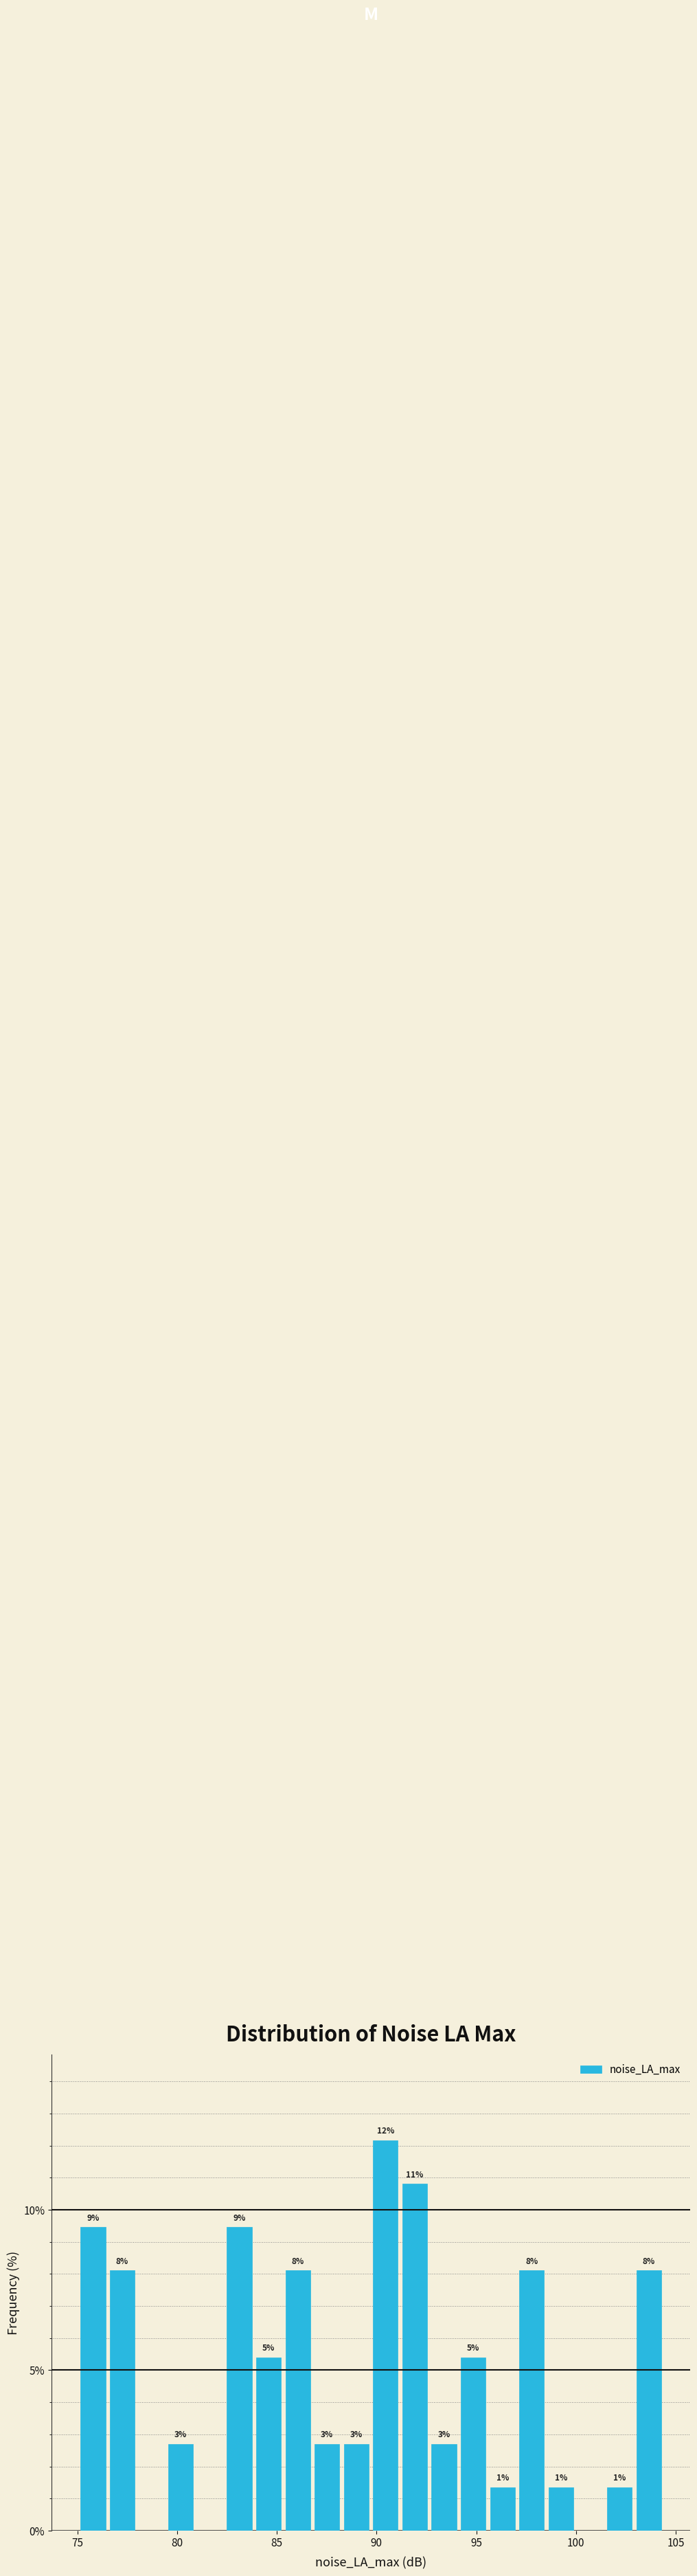

Around what value on the x-axis is the tallest bar? Give the approximate position of its centre, as read against the axis.

90.5